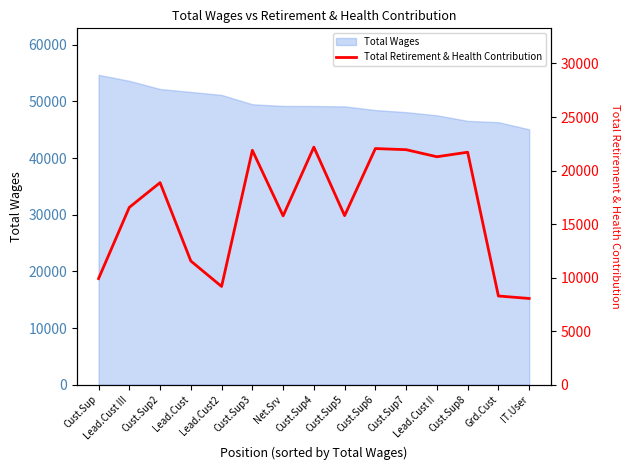

How many points are lower than both their immediate neighbors (excluding endpoints)?

4